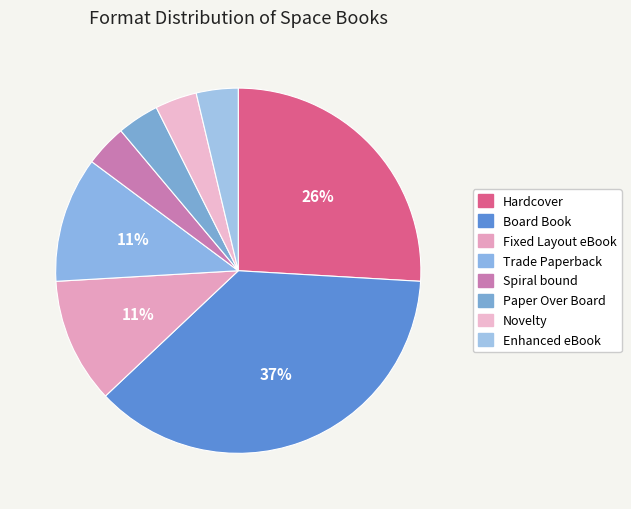

To the nearest percent, what is the difference between the largest and smallest slice percentages?

33%